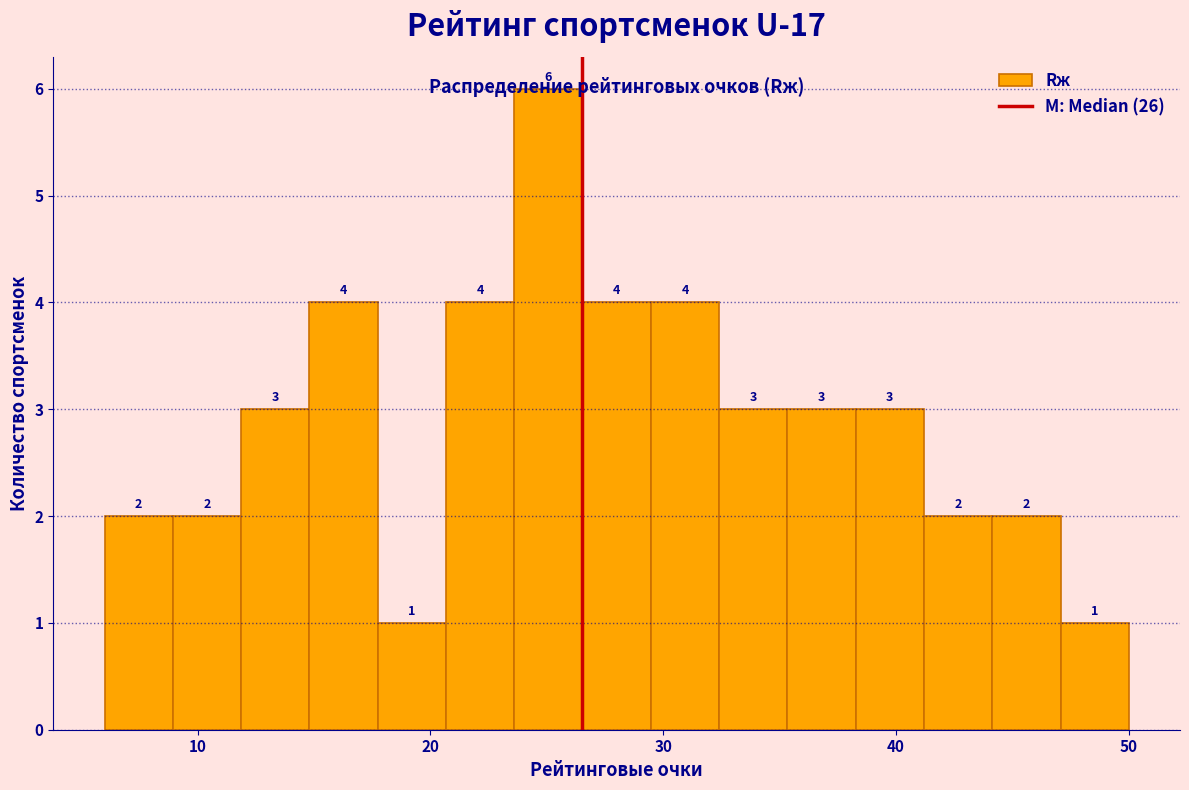

Around what value on the x-axis is the tallest bar? Give the approximate position of its centre, as read against the axis.

25